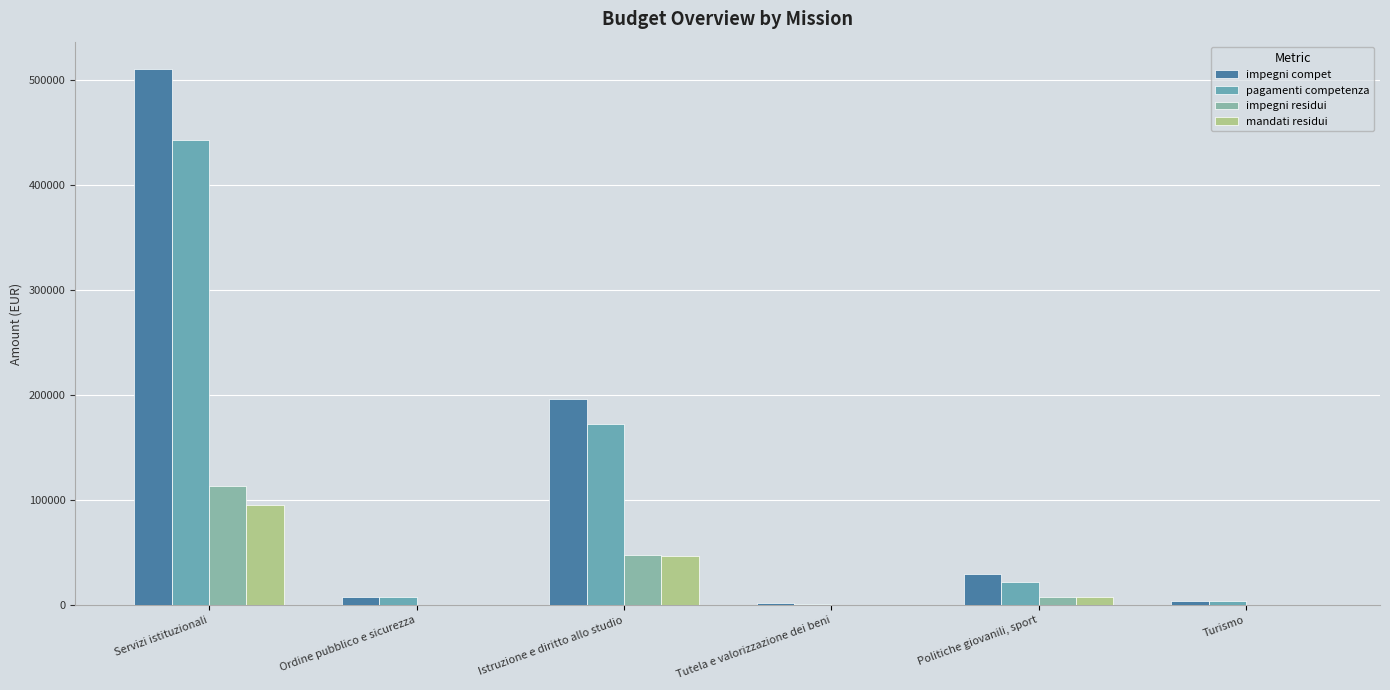

Reading left to right, what are all the values shown in this chart?

impegni compet: 511060.2	8265.6	196424.8	2125.2	29408.0	4079.1
pagamenti competenza: 443374.6	8107.0	172365.8	1053.0	21682.6	4079.1
impegni residui: 113586.1	274.5	47747.7	400.0	8161.9	0.0
mandati residui: 95228.8	274.5	47028.1	400.0	8161.9	0.0